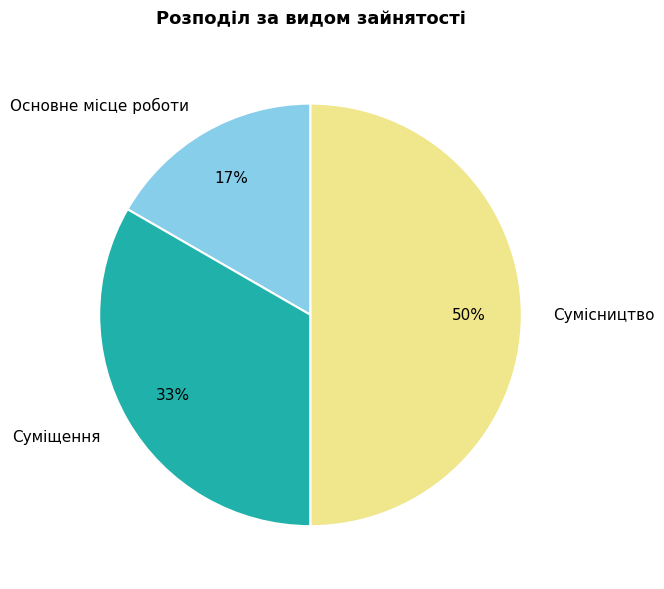

Count the number of slices in the pie.

3